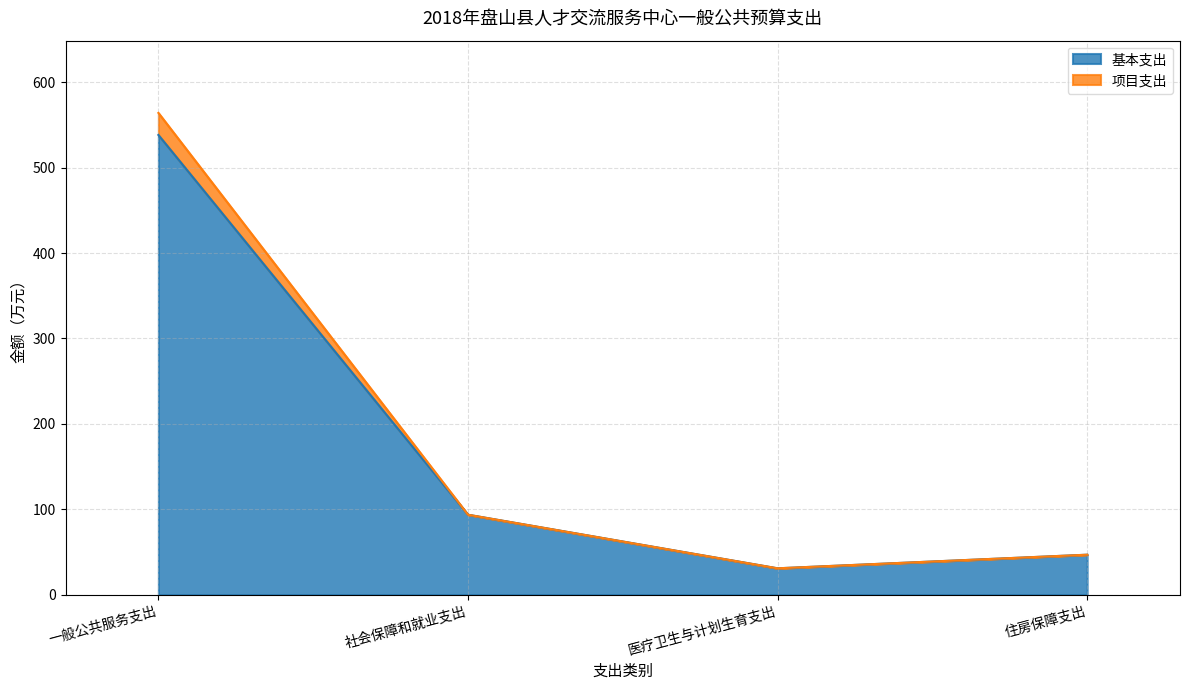

How many interior local valleys does the 基本支出 series have?

1